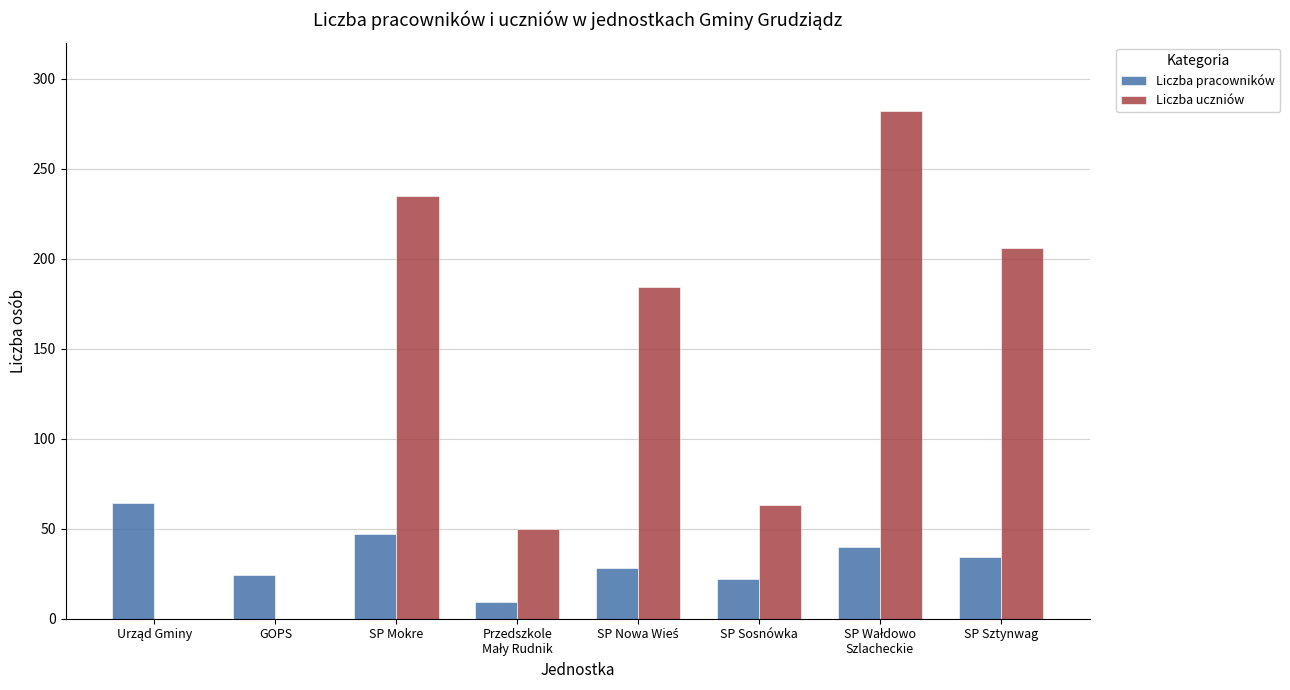

What is the greatest value displayed?

282